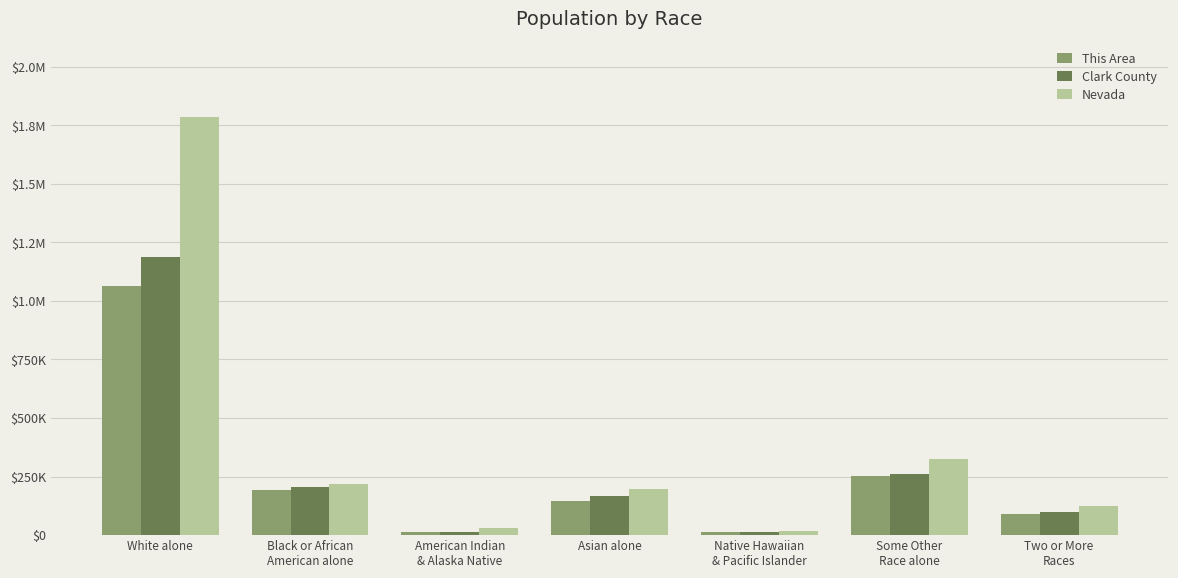

At Some Other
Race alone, list the series in order from smallest to largest.

This Area, Clark County, Nevada